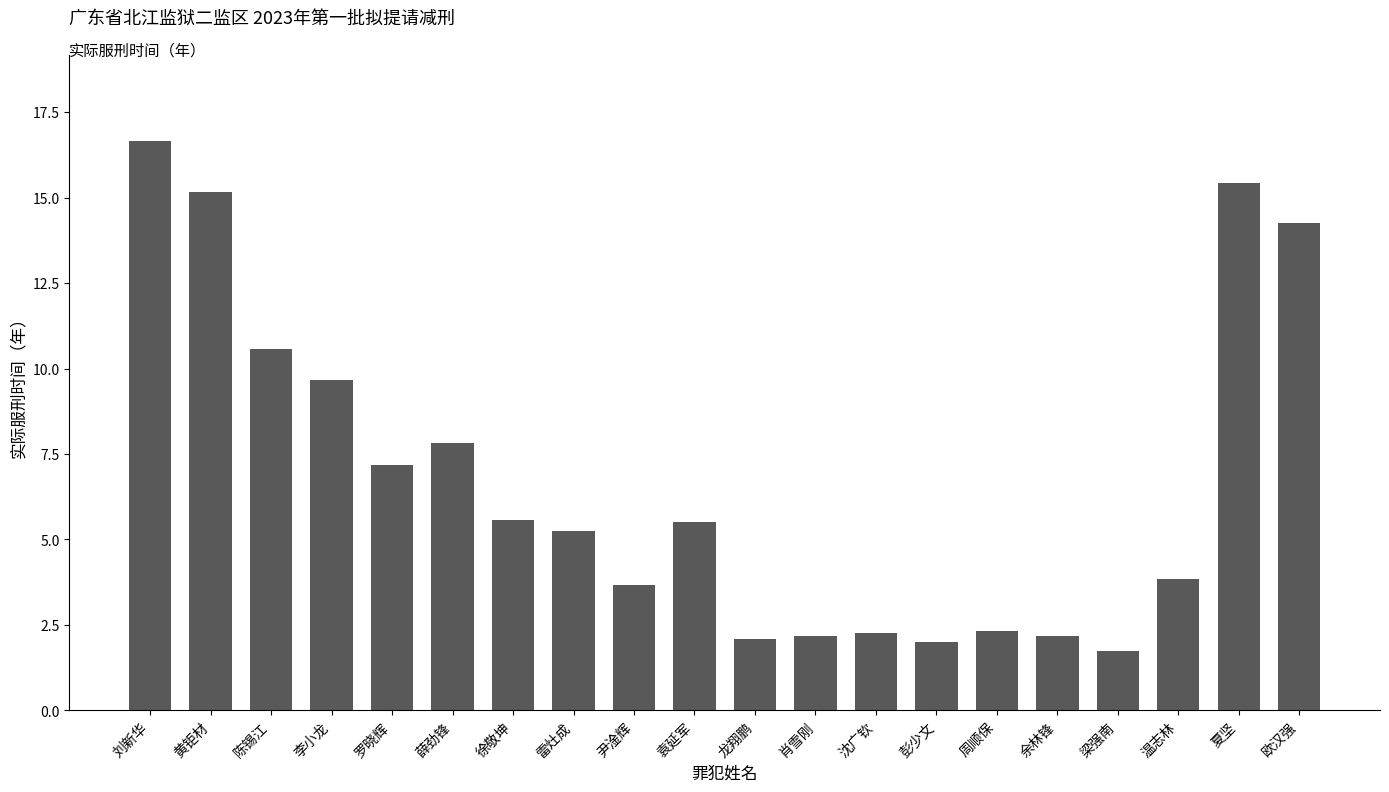

What is the average value?

6.8